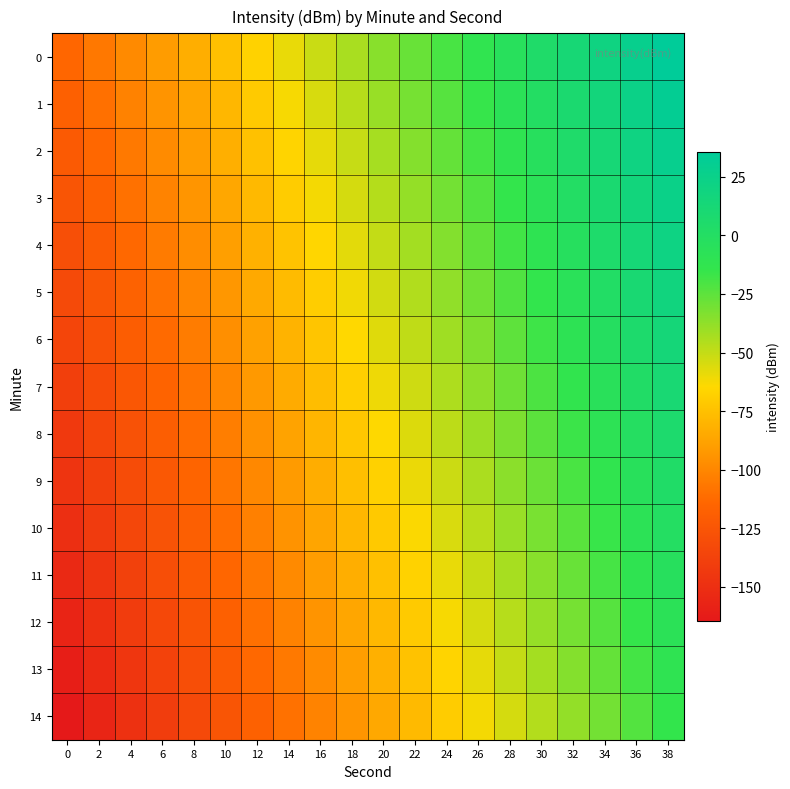

Reading right to left, list all the values displayed in this chart.

0: 38=35.5	36=27.6	34=19.7	32=11.8	30=3.9	28=-4.0	26=-11.9	24=-19.8	22=-27.7	20=-35.6	18=-43.5	16=-51.4	14=-59.3	12=-67.2	10=-75.1	8=-83.0	6=-90.8	4=-98.7	2=-106.6	0=-114.5
1: 38=31.9	36=24.0	34=16.1	32=8.2	30=0.3	28=-7.6	26=-15.5	24=-23.4	22=-31.3	20=-39.2	18=-47.1	16=-54.9	14=-62.8	12=-70.7	10=-78.6	8=-86.5	6=-94.4	4=-102.3	2=-110.2	0=-118.1
2: 38=28.3	36=20.4	34=12.5	32=4.6	30=-3.3	28=-11.1	26=-19.0	24=-26.9	22=-34.8	20=-42.7	18=-50.6	16=-58.5	14=-66.4	12=-74.3	10=-82.2	8=-90.1	6=-98.0	4=-105.9	2=-113.8	0=-121.7
3: 38=24.8	36=16.9	34=9.0	32=1.1	30=-6.8	28=-14.7	26=-22.6	24=-30.5	22=-38.4	20=-46.3	18=-54.2	16=-62.1	14=-70.0	12=-77.9	10=-85.8	8=-93.7	6=-101.6	4=-109.5	2=-117.4	0=-125.2
4: 38=21.2	36=13.3	34=5.4	32=-2.5	30=-10.4	28=-18.3	26=-26.2	24=-34.1	22=-42.0	20=-49.9	18=-57.8	16=-65.7	14=-73.6	12=-81.4	10=-89.3	8=-97.2	6=-105.1	4=-113.0	2=-120.9	0=-128.8
5: 38=17.6	36=9.7	34=1.8	32=-6.1	30=-14.0	28=-21.9	26=-29.8	24=-37.7	22=-45.5	20=-53.4	18=-61.3	16=-69.2	14=-77.1	12=-85.0	10=-92.9	8=-100.8	6=-108.7	4=-116.6	2=-124.5	0=-132.4
6: 38=14.0	36=6.1	34=-1.7	32=-9.6	30=-17.5	28=-25.4	26=-33.3	24=-41.2	22=-49.1	20=-57.0	18=-64.9	16=-72.8	14=-80.7	12=-88.6	10=-96.5	8=-104.4	6=-112.3	4=-120.2	2=-128.1	0=-136.0
7: 38=10.5	36=2.6	34=-5.3	32=-13.2	30=-21.1	28=-29.0	26=-36.9	24=-44.8	22=-52.7	20=-60.6	18=-68.5	16=-76.4	14=-84.3	12=-92.2	10=-100.1	8=-108.0	6=-115.8	4=-123.7	2=-131.6	0=-139.5
8: 38=6.9	36=-1.0	34=-8.9	32=-16.8	30=-24.7	28=-32.6	26=-40.5	24=-48.4	22=-56.3	20=-64.2	18=-72.1	16=-79.9	14=-87.8	12=-95.7	10=-103.6	8=-111.5	6=-119.4	4=-127.3	2=-135.2	0=-143.1
9: 38=3.3	36=-4.6	34=-12.5	32=-20.4	30=-28.3	28=-36.1	26=-44.0	24=-51.9	22=-59.8	20=-67.7	18=-75.6	16=-83.5	14=-91.4	12=-99.3	10=-107.2	8=-115.1	6=-123.0	4=-130.9	2=-138.8	0=-146.7
10: 38=-0.2	36=-8.1	34=-16.0	32=-23.9	30=-31.8	28=-39.7	26=-47.6	24=-55.5	22=-63.4	20=-71.3	18=-79.2	16=-87.1	14=-95.0	12=-102.9	10=-110.8	8=-118.7	6=-126.6	4=-134.5	2=-142.4	0=-150.2
11: 38=-3.8	36=-11.7	34=-19.6	32=-27.5	30=-35.4	28=-43.3	26=-51.2	24=-59.1	22=-67.0	20=-74.9	18=-82.8	16=-90.7	14=-98.6	12=-106.4	10=-114.3	8=-122.2	6=-130.1	4=-138.0	2=-145.9	0=-153.8
12: 38=-7.4	36=-15.3	34=-23.2	32=-31.1	30=-39.0	28=-46.9	26=-54.8	24=-62.7	22=-70.5	20=-78.4	18=-86.3	16=-94.2	14=-102.1	12=-110.0	10=-117.9	8=-125.8	6=-133.7	4=-141.6	2=-149.5	0=-157.4
13: 38=-11.0	36=-18.9	34=-26.7	32=-34.6	30=-42.5	28=-50.4	26=-58.3	24=-66.2	22=-74.1	20=-82.0	18=-89.9	16=-97.8	14=-105.7	12=-113.6	10=-121.5	8=-129.4	6=-137.3	4=-145.2	2=-153.1	0=-161.0
14: 38=-14.5	36=-22.4	34=-30.3	32=-38.2	30=-46.1	28=-54.0	26=-61.9	24=-69.8	22=-77.7	20=-85.6	18=-93.5	16=-101.4	14=-109.3	12=-117.2	10=-125.1	8=-133.0	6=-140.8	4=-148.7	2=-156.6	0=-164.5